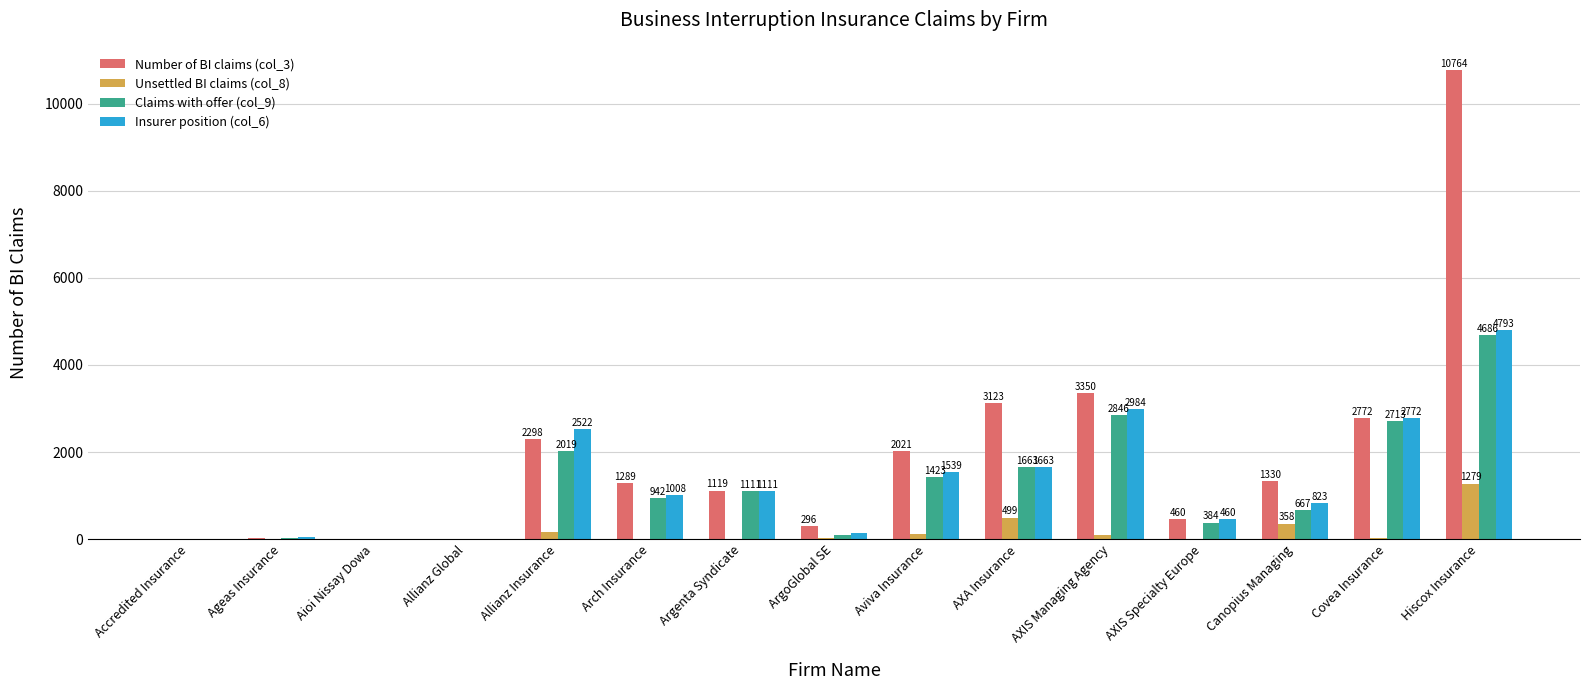

Between Covea Insurance and Hiscox Insurance, which series saw the biggest shift?

Number of BI claims (col_3)